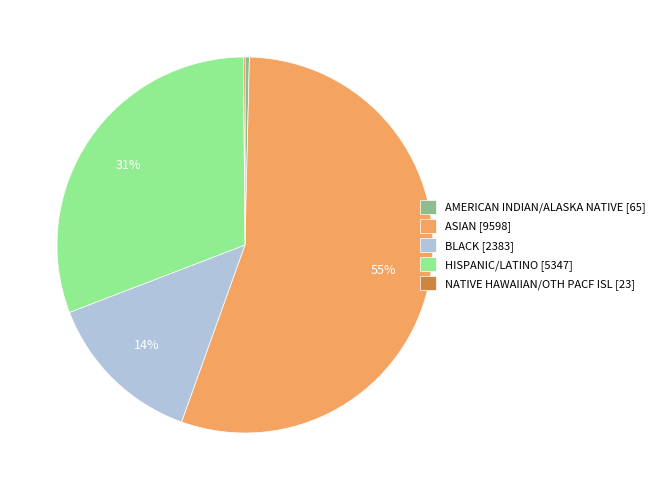

Approximately how many times larger is the value at ASIAN [9598] compared to HISPANIC/LATINO [5347]?

1.8